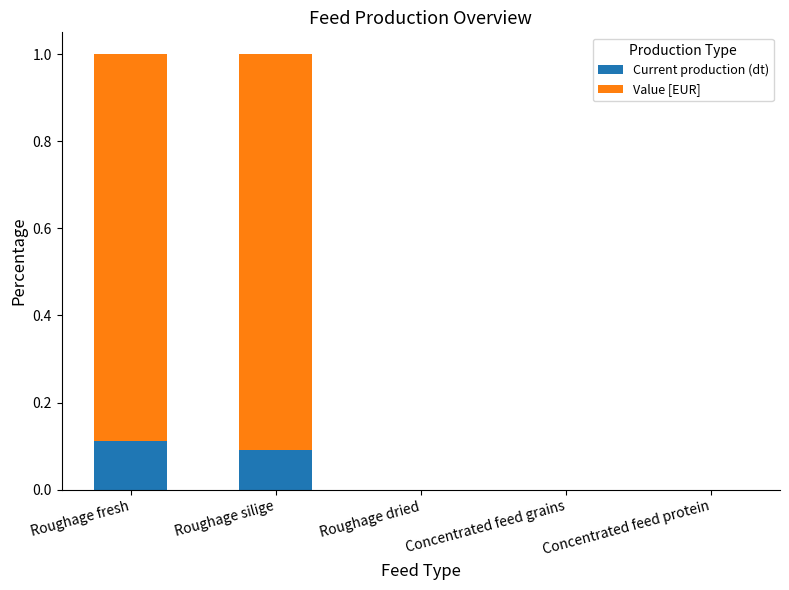

The value of Current production (dt) at Concentrated feed grains is 0.0. True or false?

True